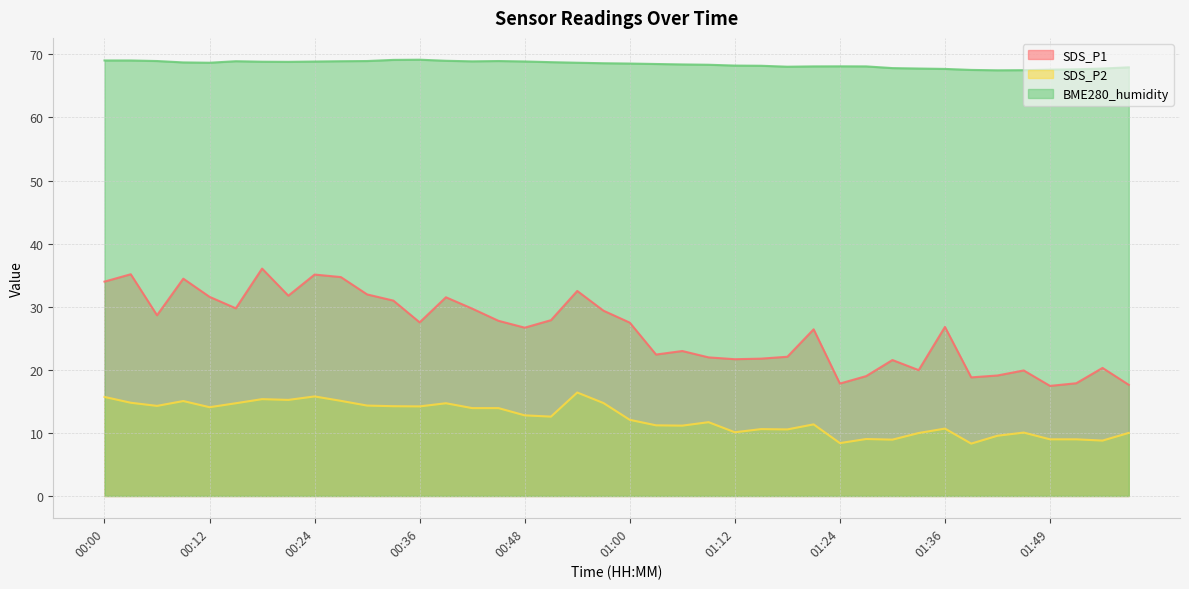

What are all the series names shown in the legend?

SDS_P1, SDS_P2, BME280_humidity